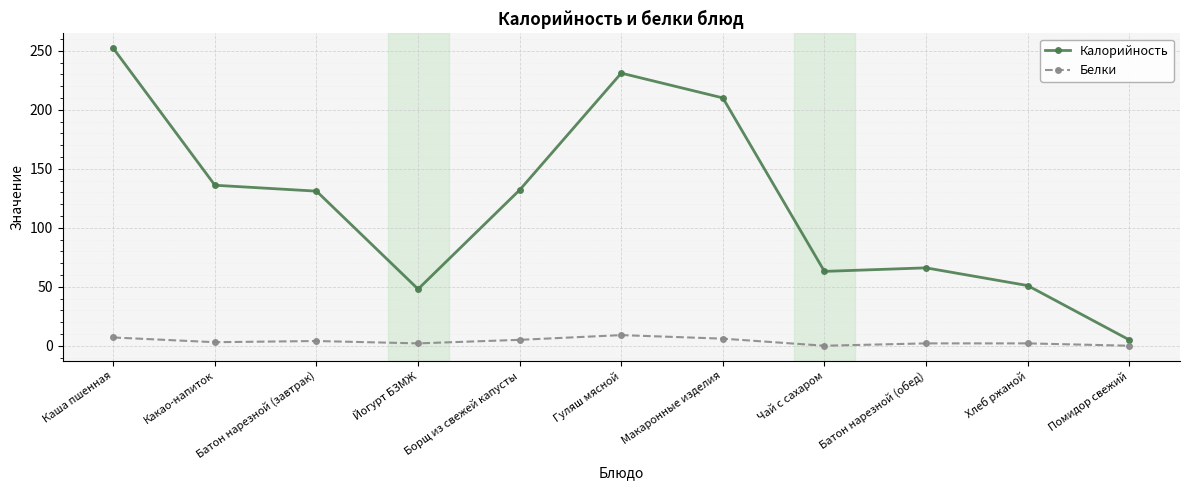

Where is the first local maximum for Калорийность?

Гуляш мясной